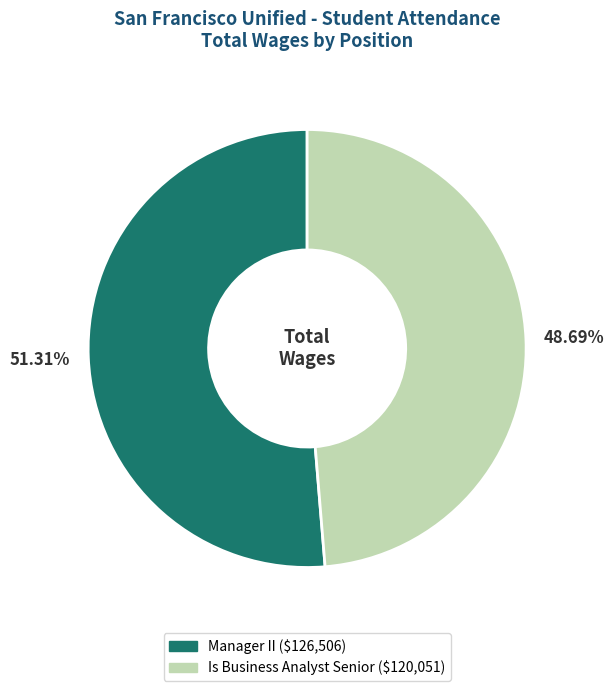

To the nearest percent, what portion does Is Business Analyst Senior represent?

49%